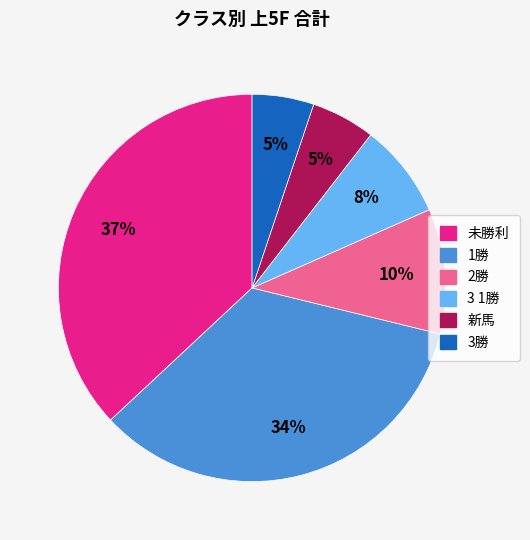

Is there a majority slice in this chart?

No